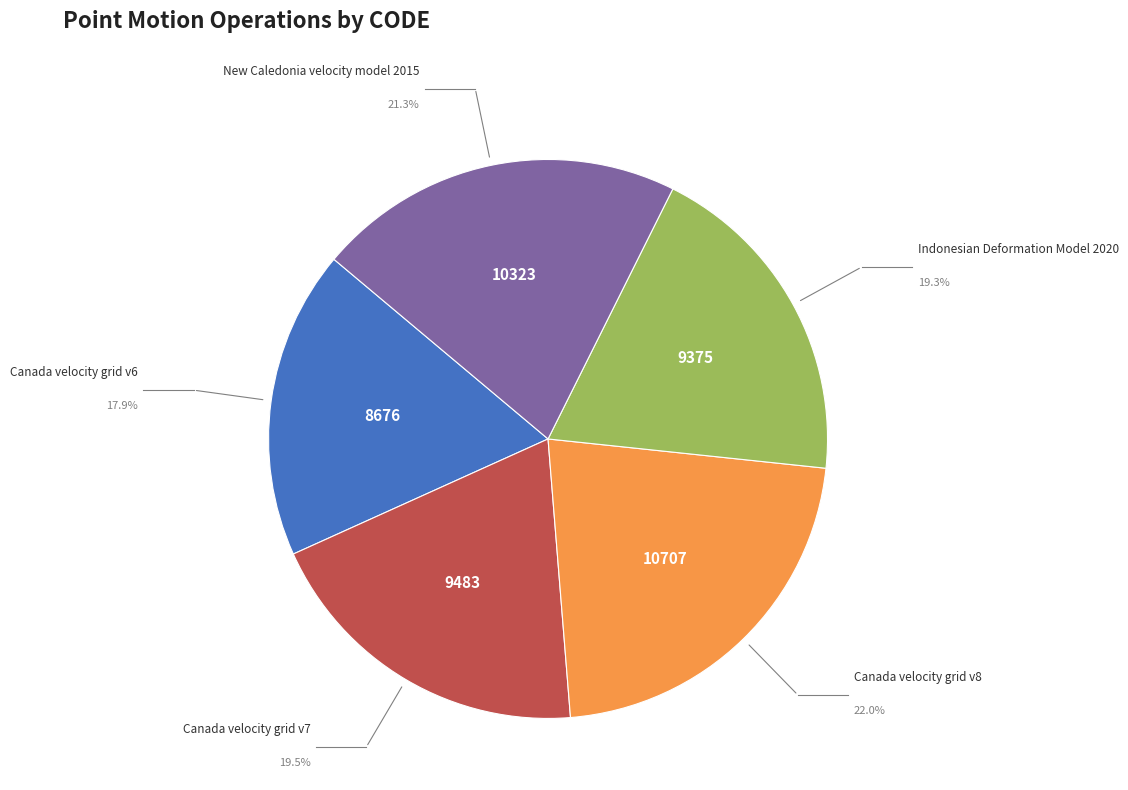

Is there any slice that represents more than half of the pie?

No